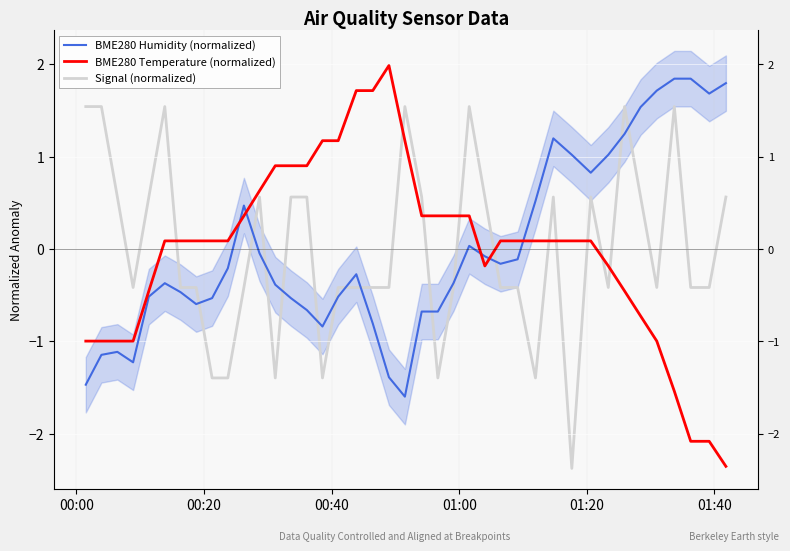

How many values in BME280 Humidity (normalized) are above zero?

14